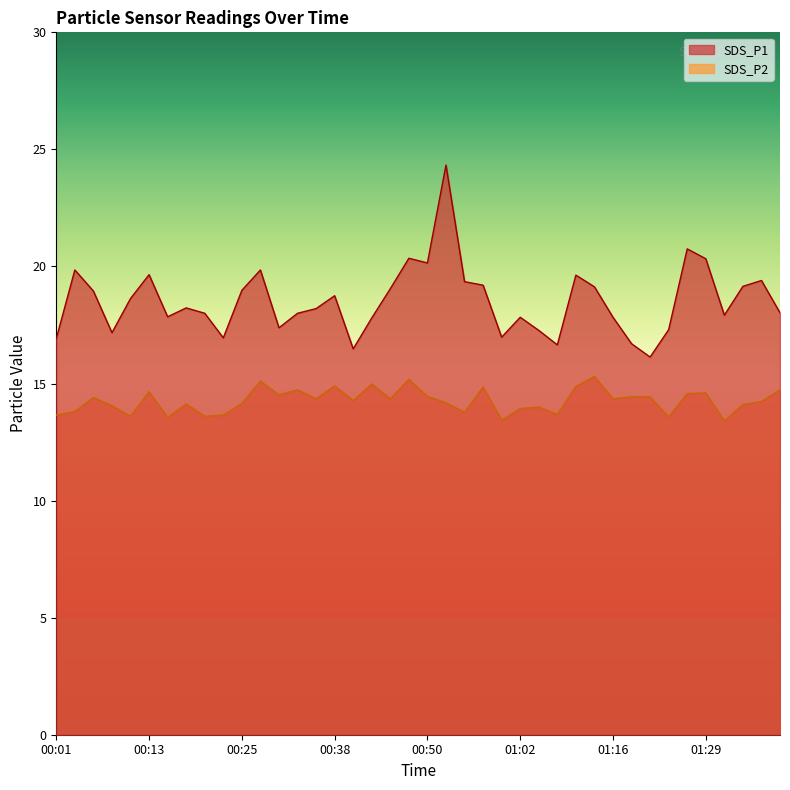

What is the maximum value for SDS_P1?

24.3